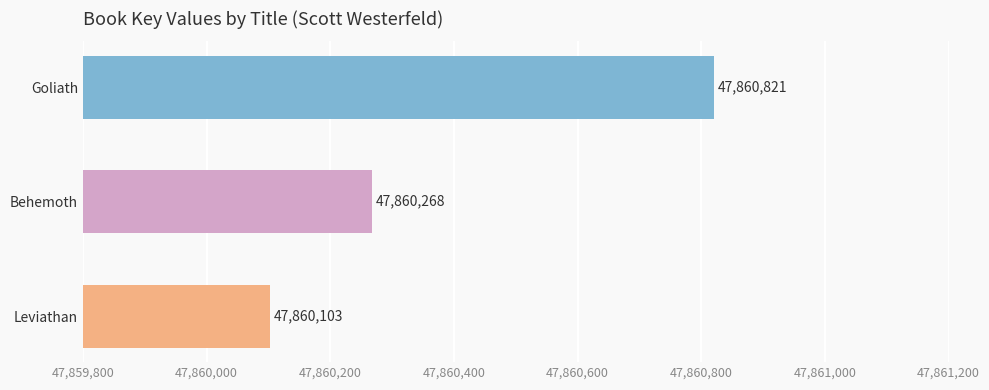

Rank the categories by value from highest to lowest.

Goliath, Behemoth, Leviathan